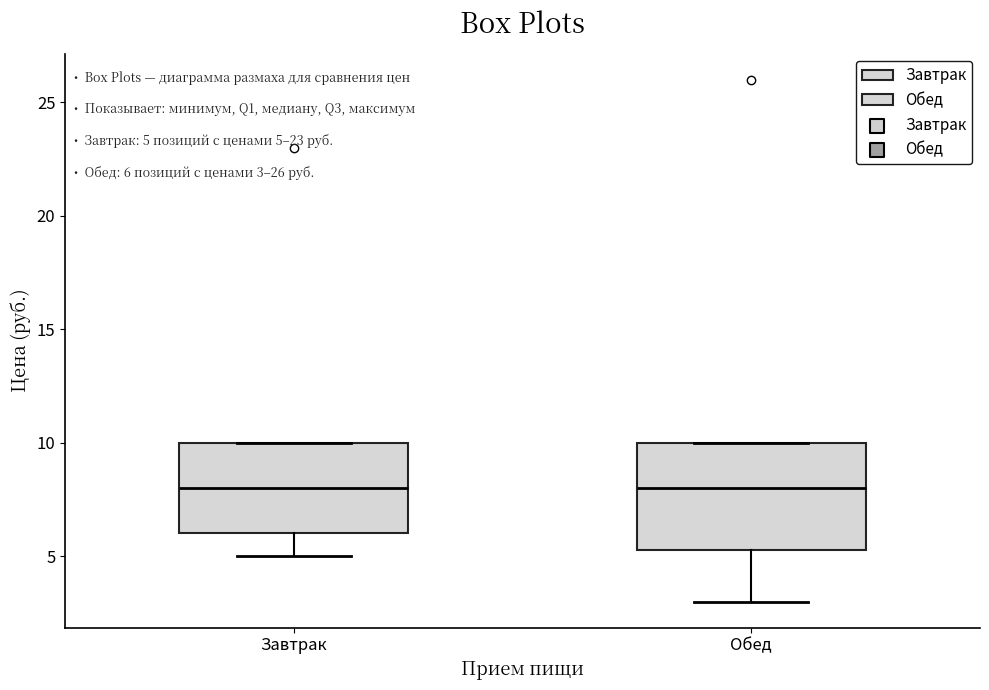

Which box is the tallest, from its lower edge to its upper edge?

Обед